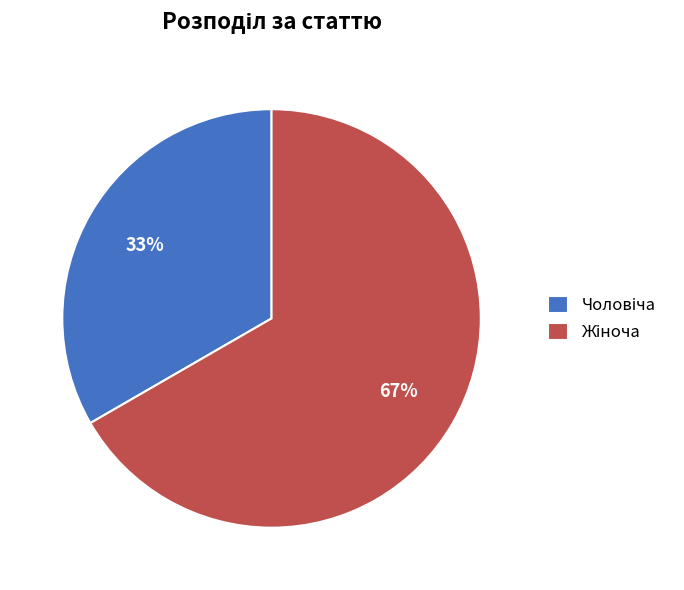

Does any single category account for the majority?

Yes